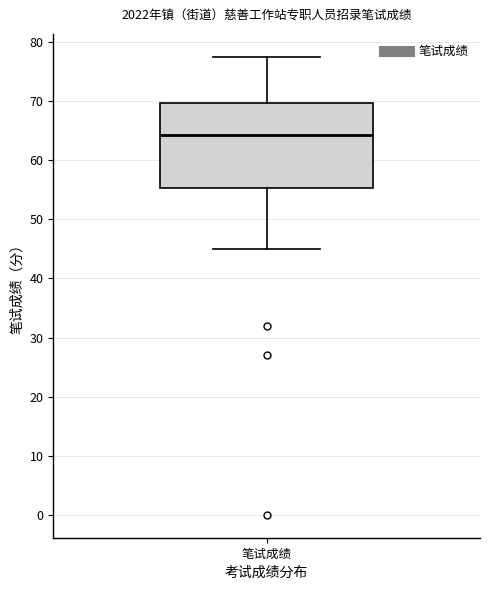

Transcribe this box plot: give where the median line is, the range the box spans, and where the two whiskers end, as read against the y-axis. The values are not printed on the chart, so give them approximately, as read against the axis.

median 64, box 55 to 70, whiskers 45 to 78